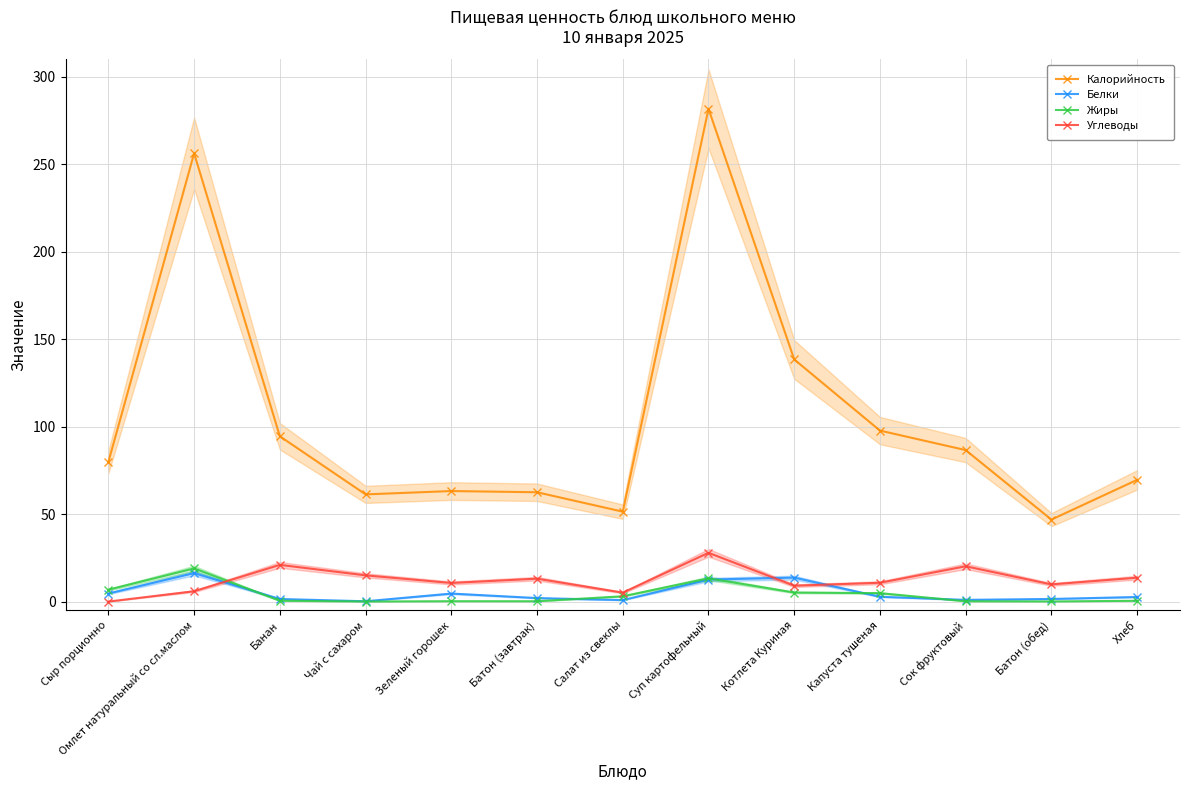

What is the sum of the Жиры values at Чай с сахаром and Суп картофельный?

13.4